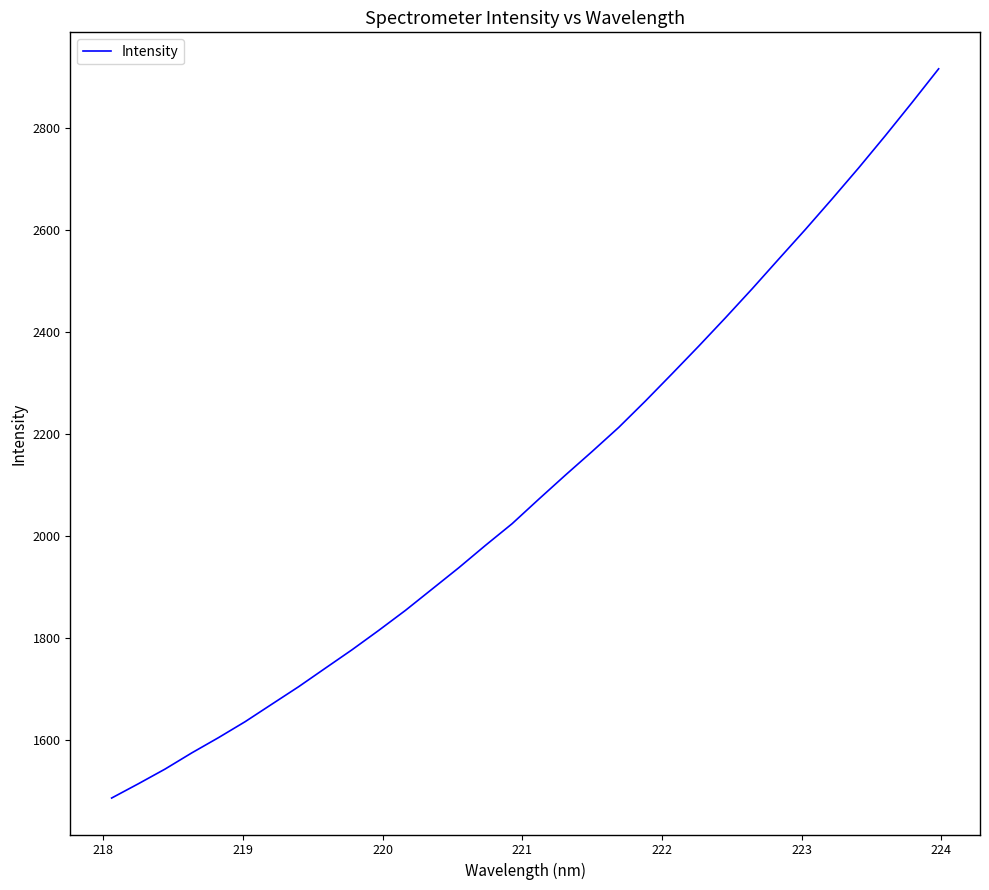

What is the greatest value displayed?

2916.6